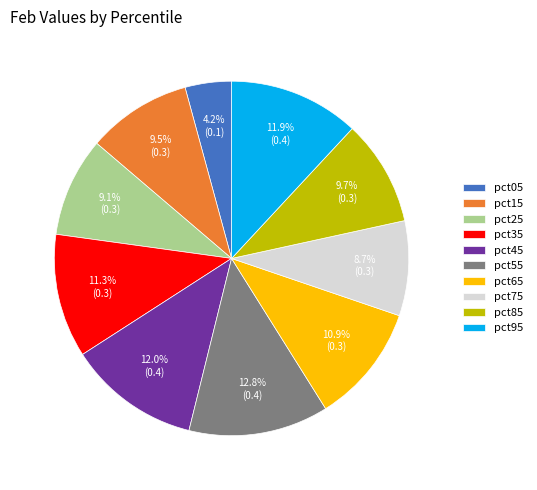

Does pct45 account for over 50% of the chart?

No